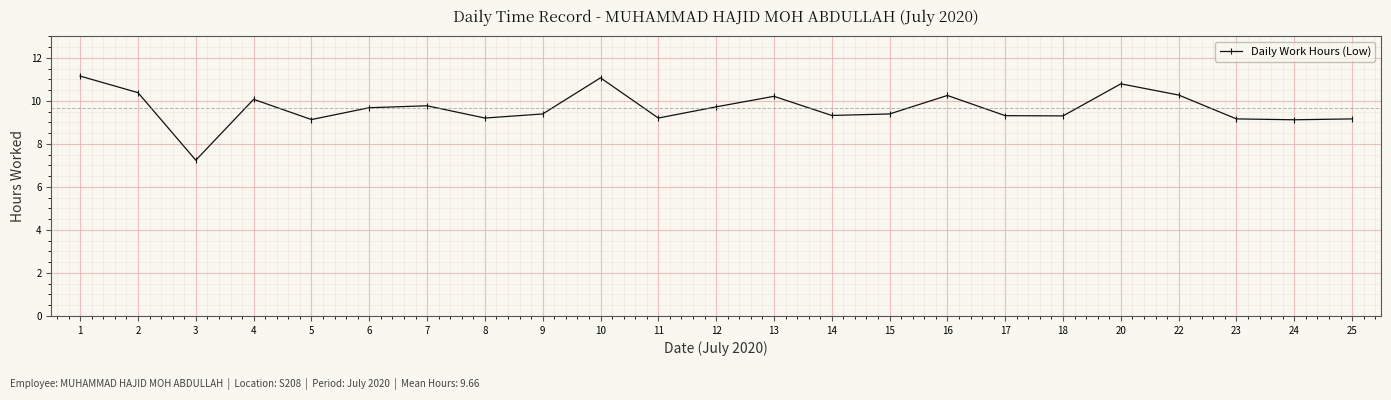

At which category does the data reach its first local peak?

4